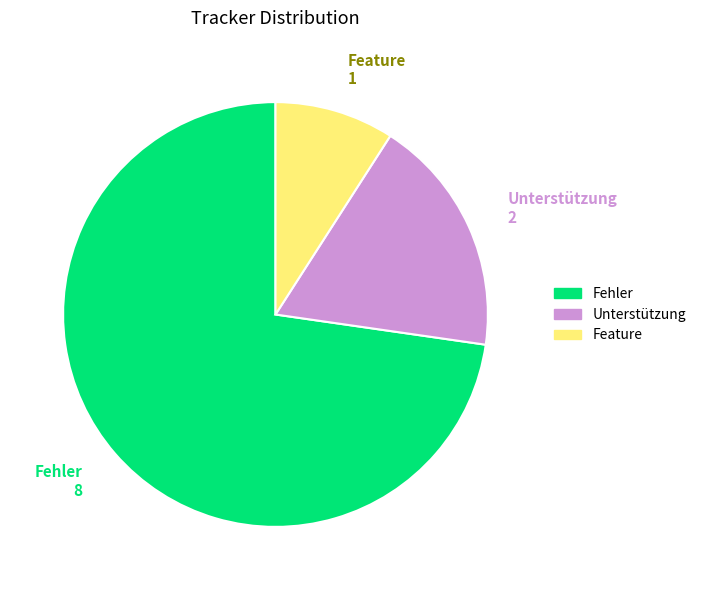

Is there a majority slice in this chart?

Yes